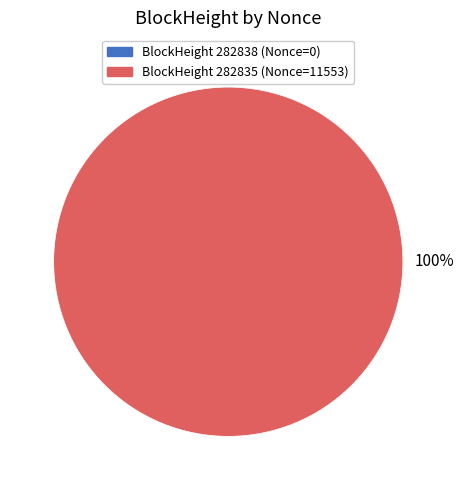

Does any single category account for the majority?

Yes